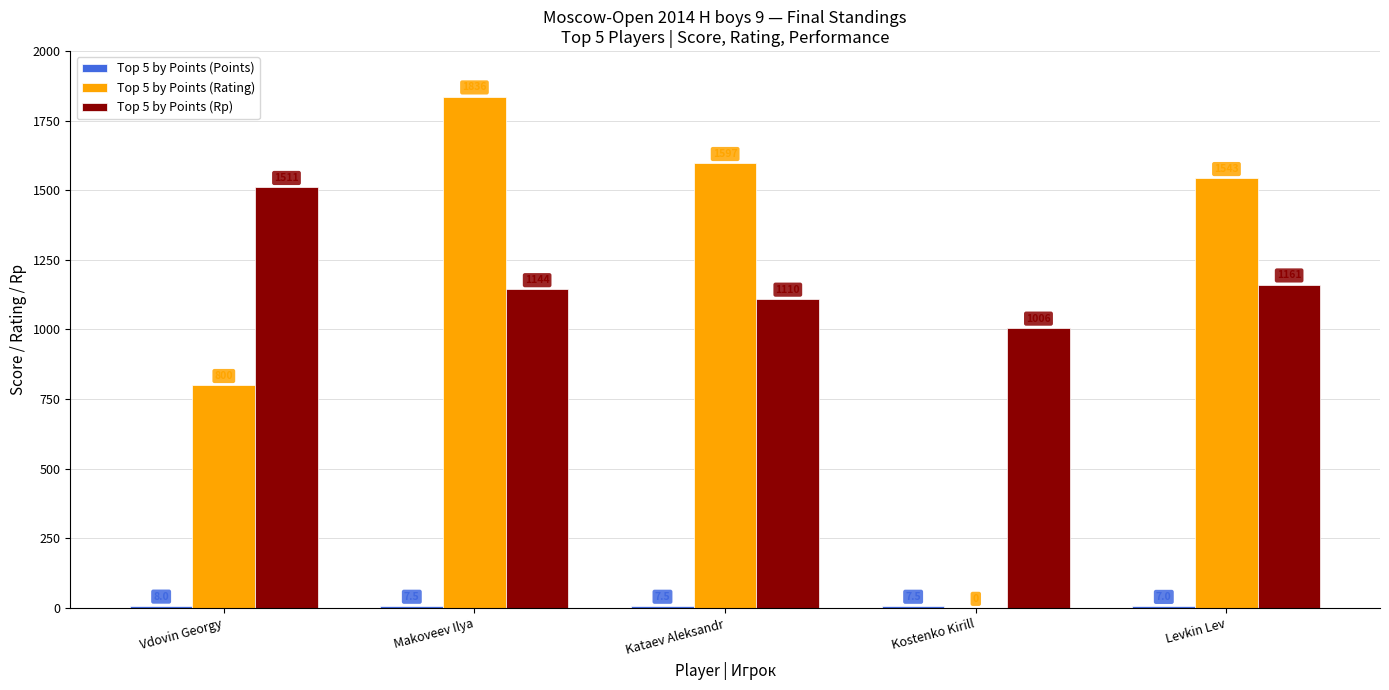

What is the average value of the Top 5 by Points (Rating) series?

1155.2